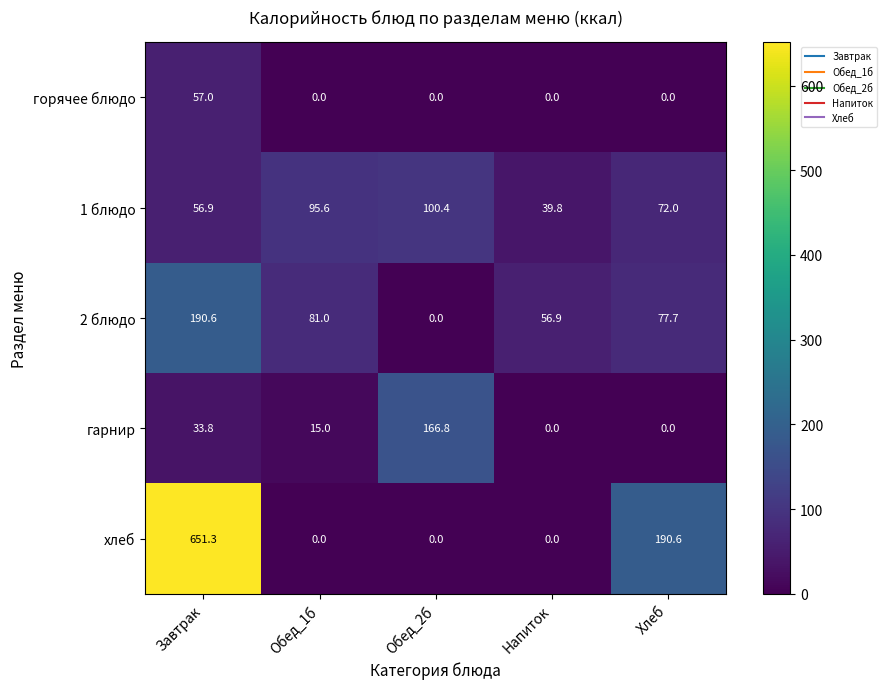

List the labels in order of 2 блюдо value, largest first.

Завтрак, Обед_1б, Хлеб, Напиток, Обед_2б